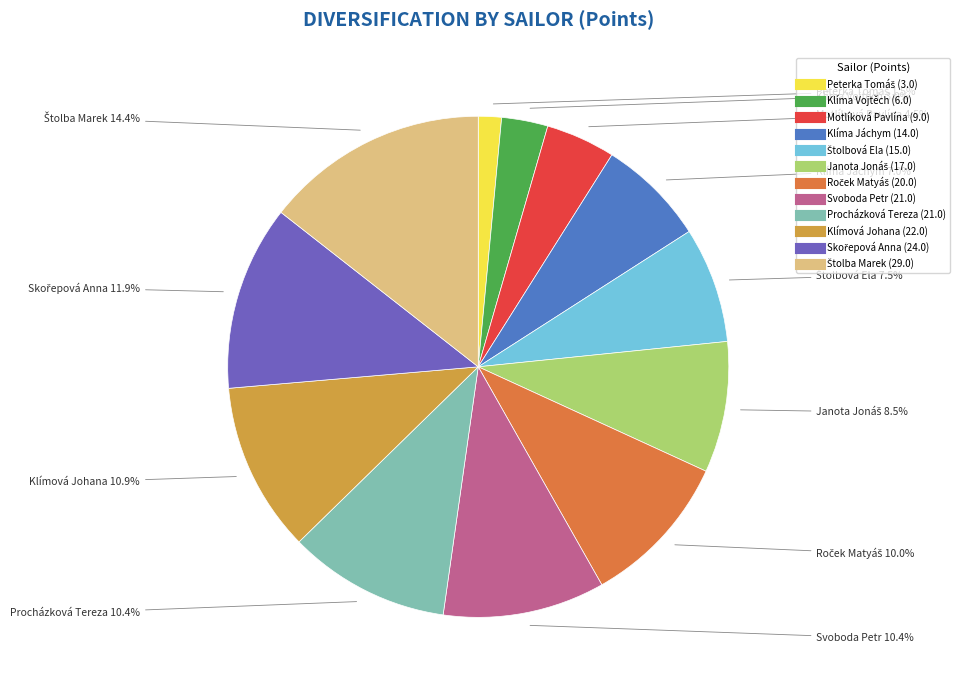

Is there a majority slice in this chart?

No